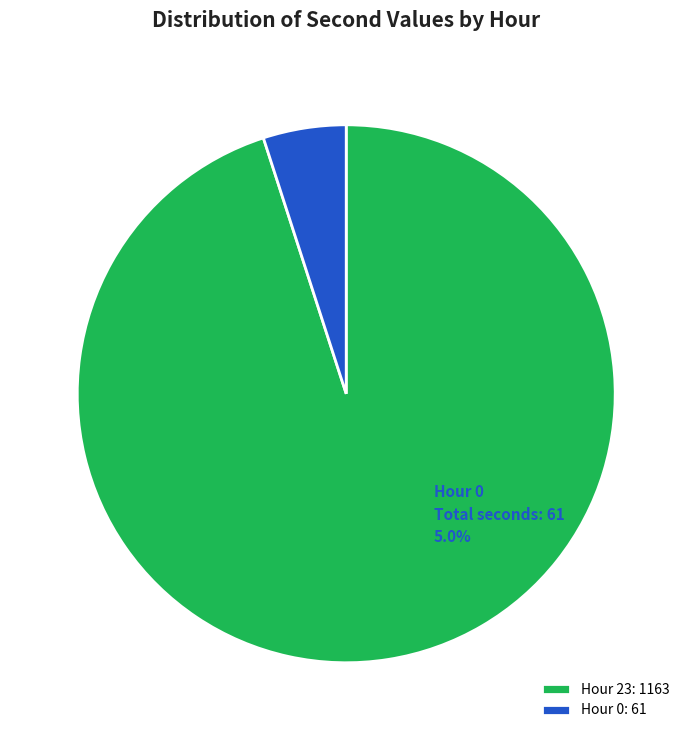

Approximately how many times larger is the value at Hour 23 compared to Hour 0?

19.1